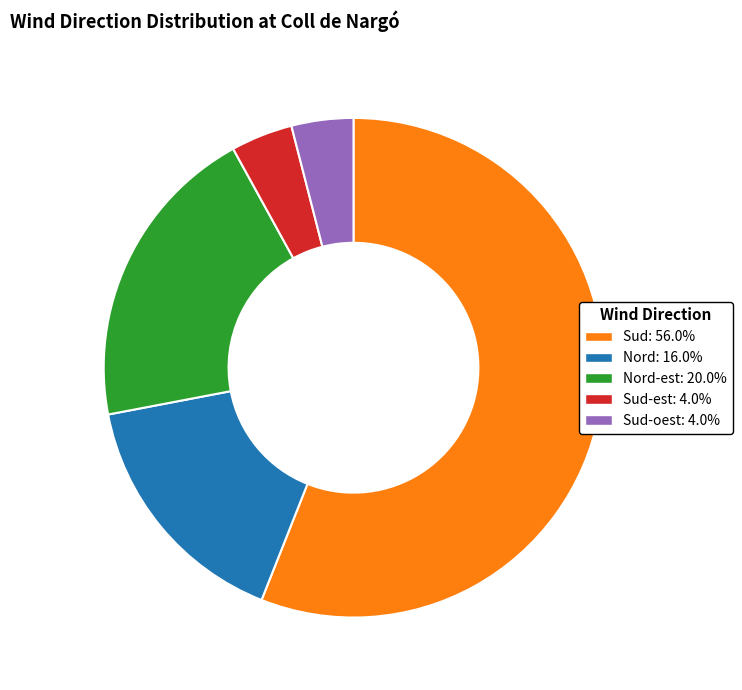

Combined, do Sud-est: 4.0% and Sud-oest: 4.0% account for over 50%?

No